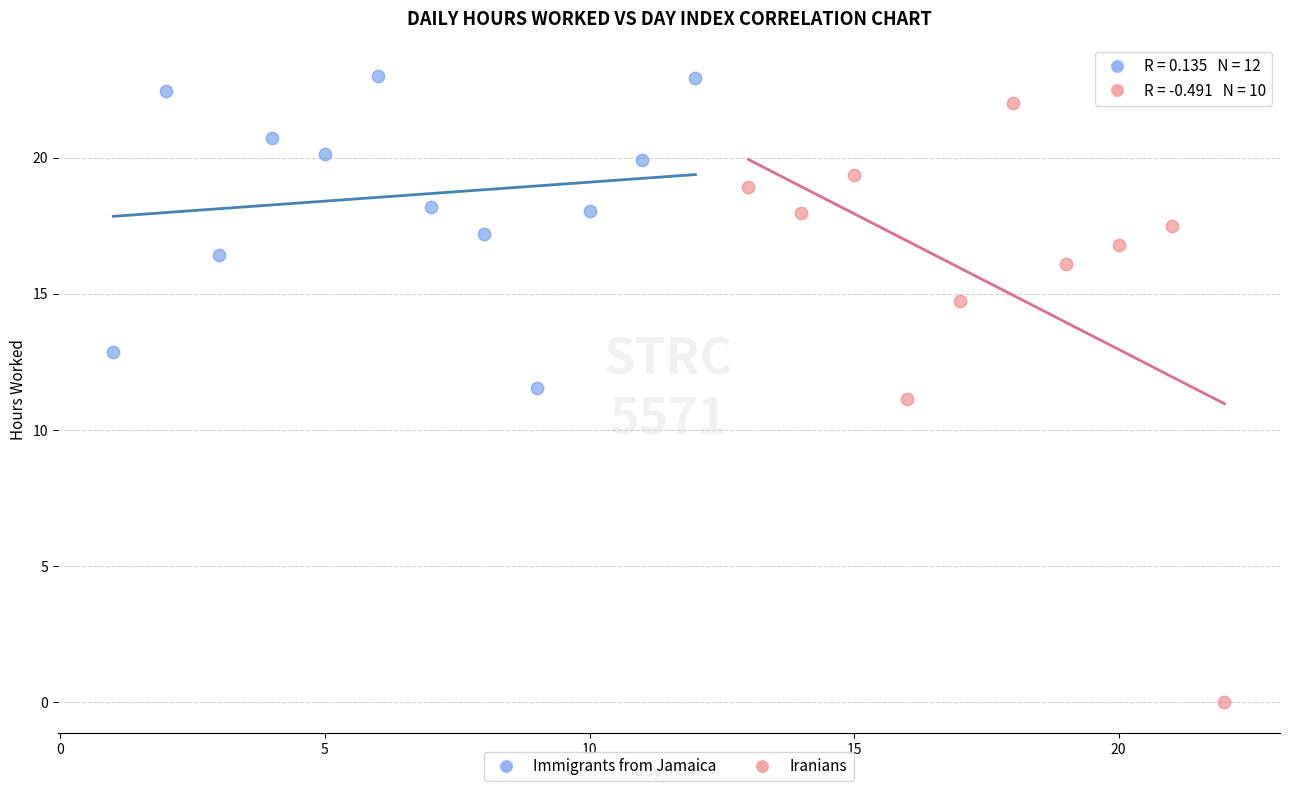

Which series reaches the maximum Y coordinate?

Immigrants from Jamaica